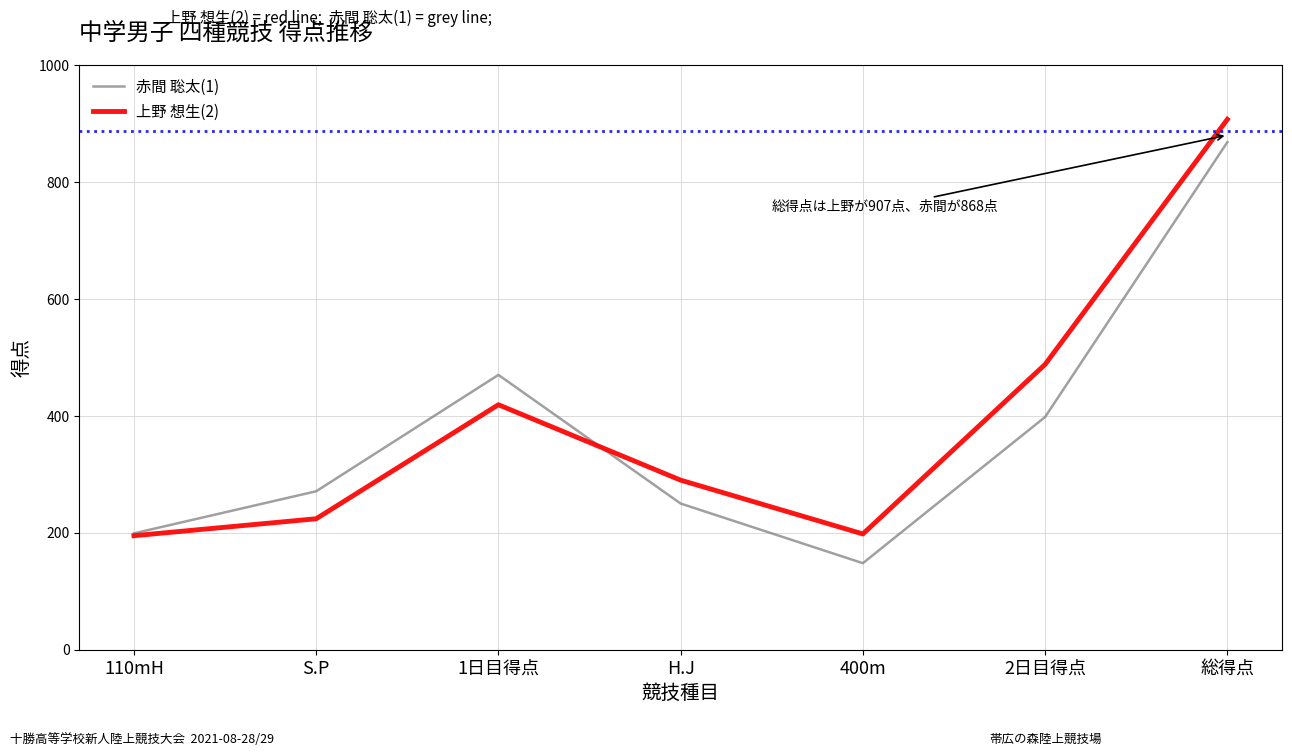

What is the maximum value for 赤間 聡太(1)?

868